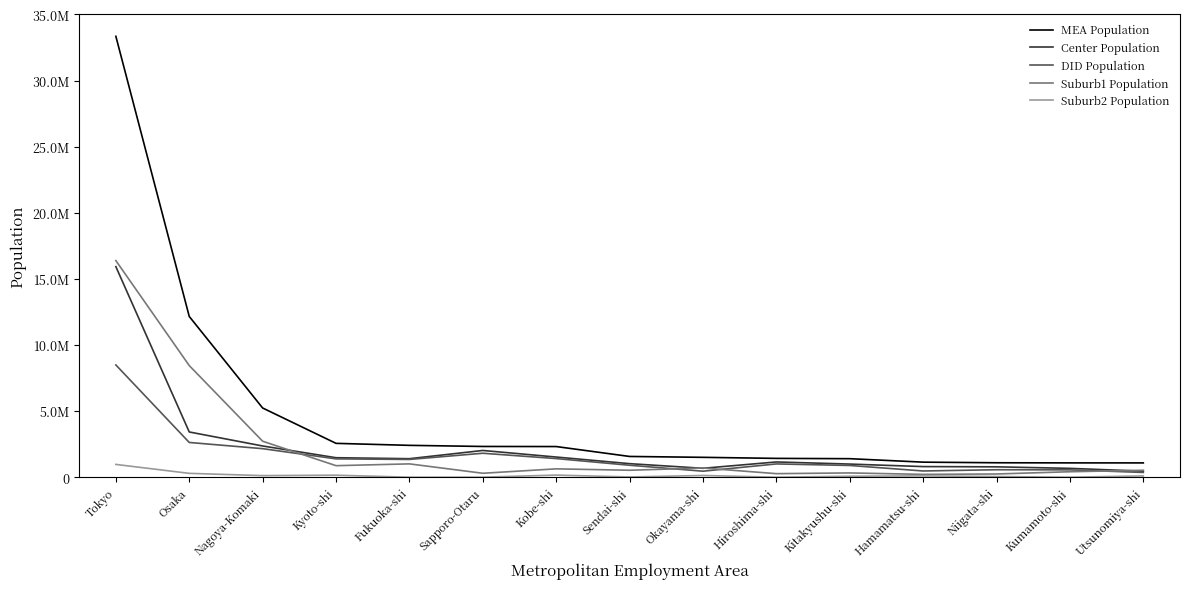

What position from the left is Kobe-shi?

7